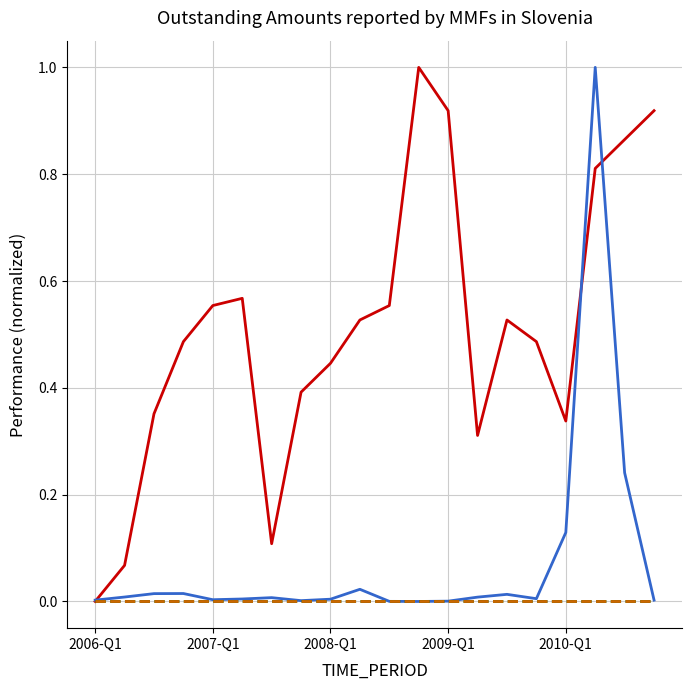

Does the chart have visible grid lines?

Yes